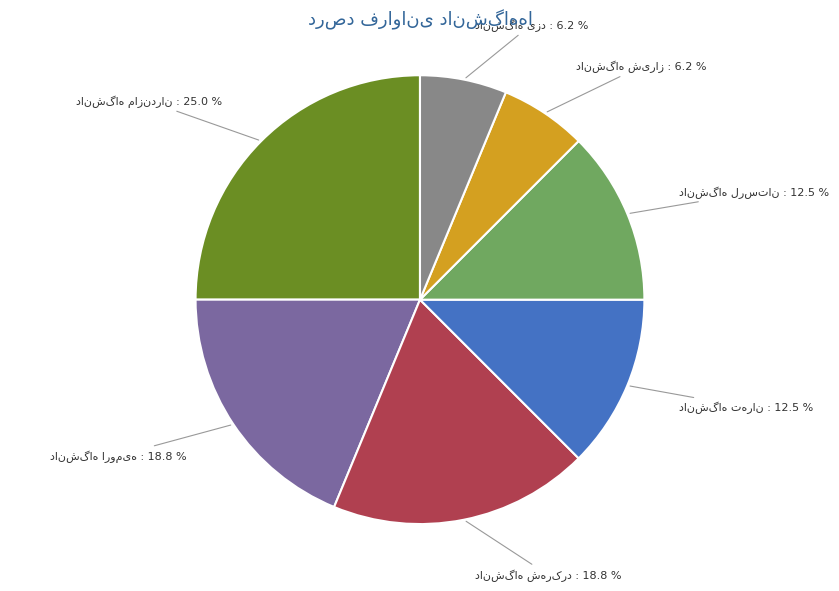

How many segments does this pie chart have?

7